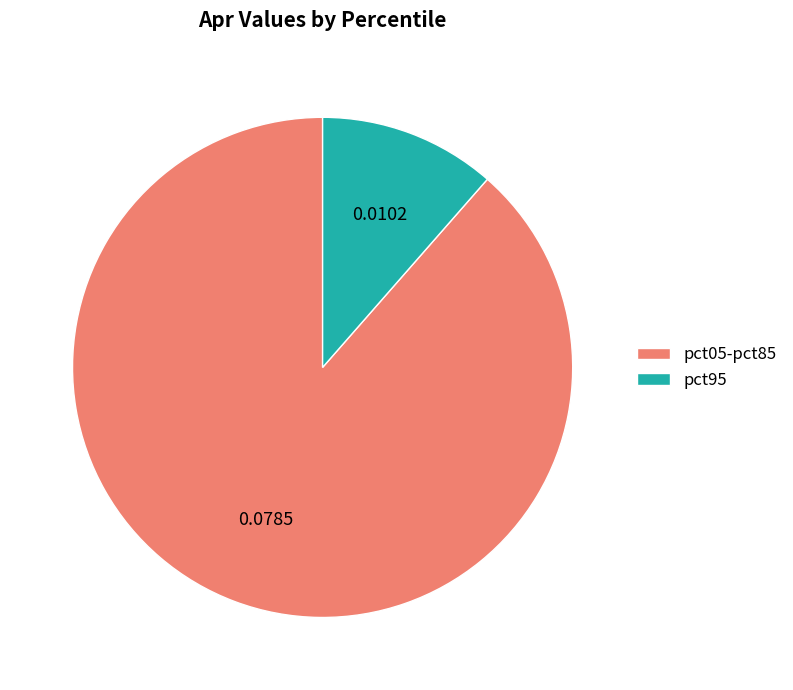

How many segments does this pie chart have?

2